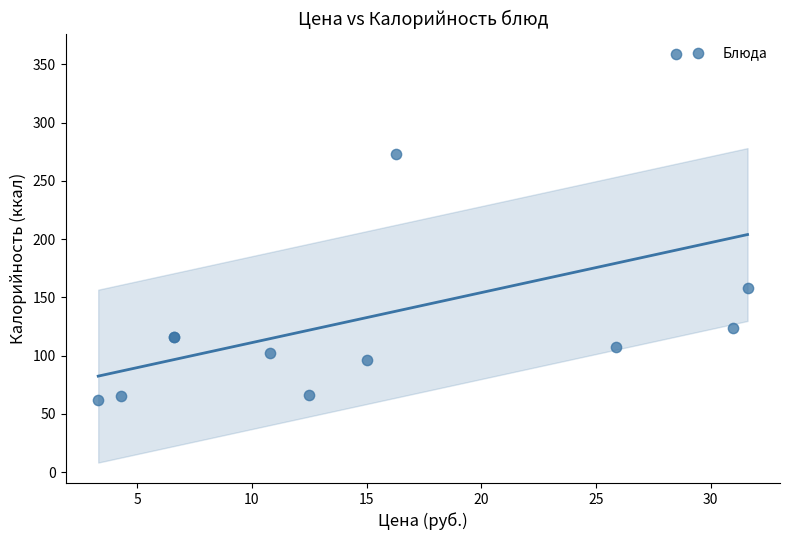

What Y value in the scatter plot is closest to 210?

158